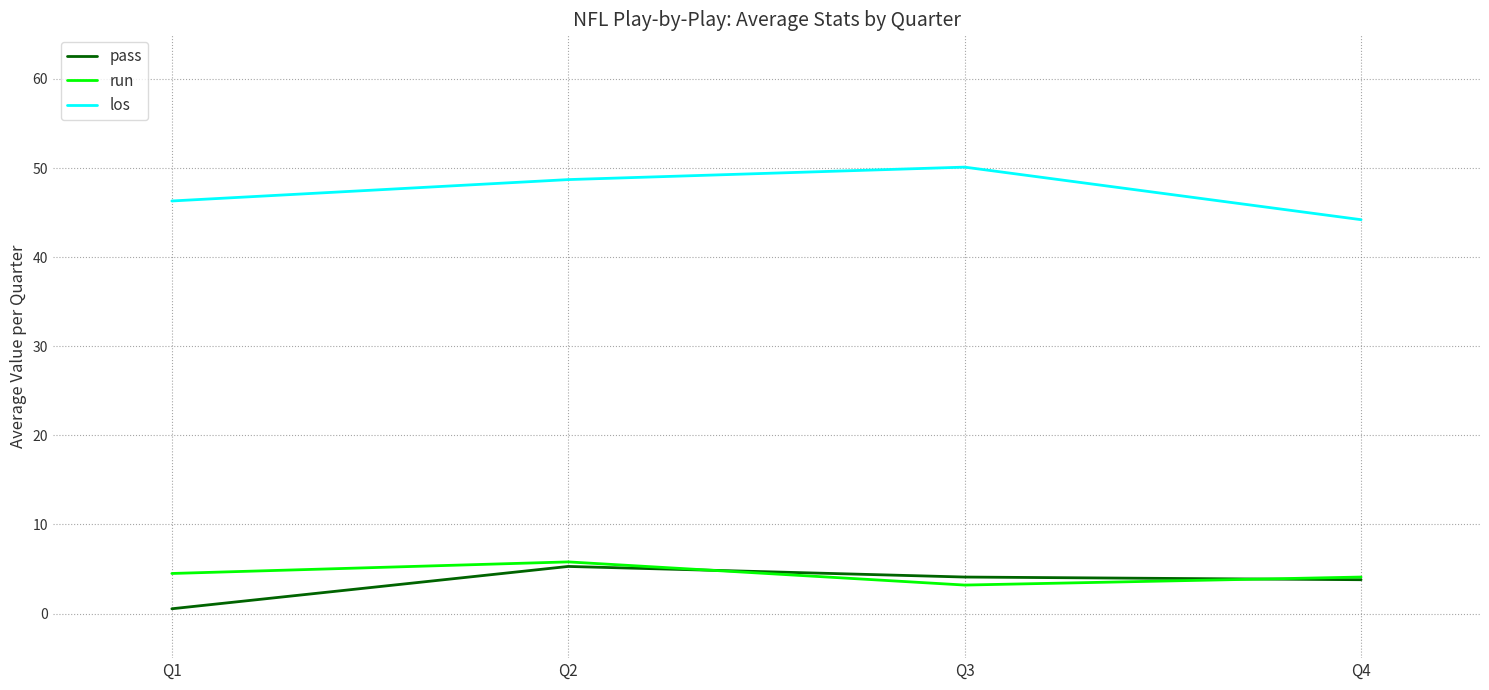

Between Q2 and Q3, which series saw the biggest shift?

run